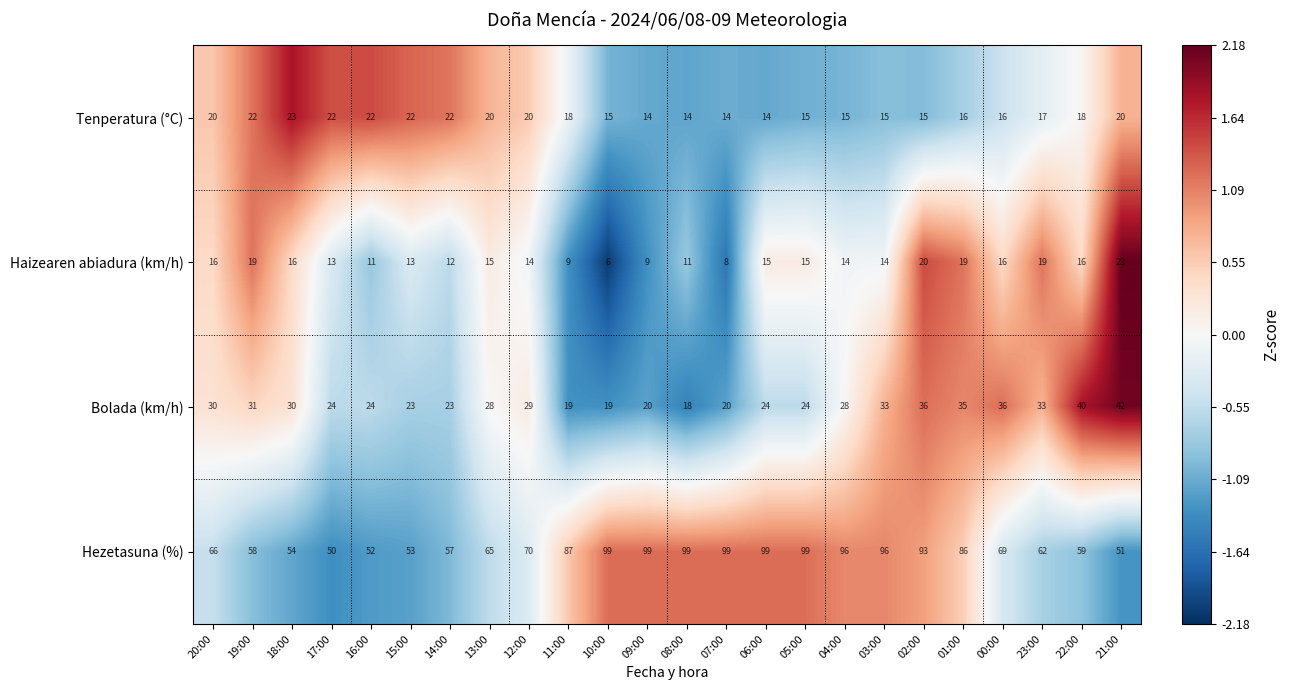

At which category is the sum across all series the highest?

02:00